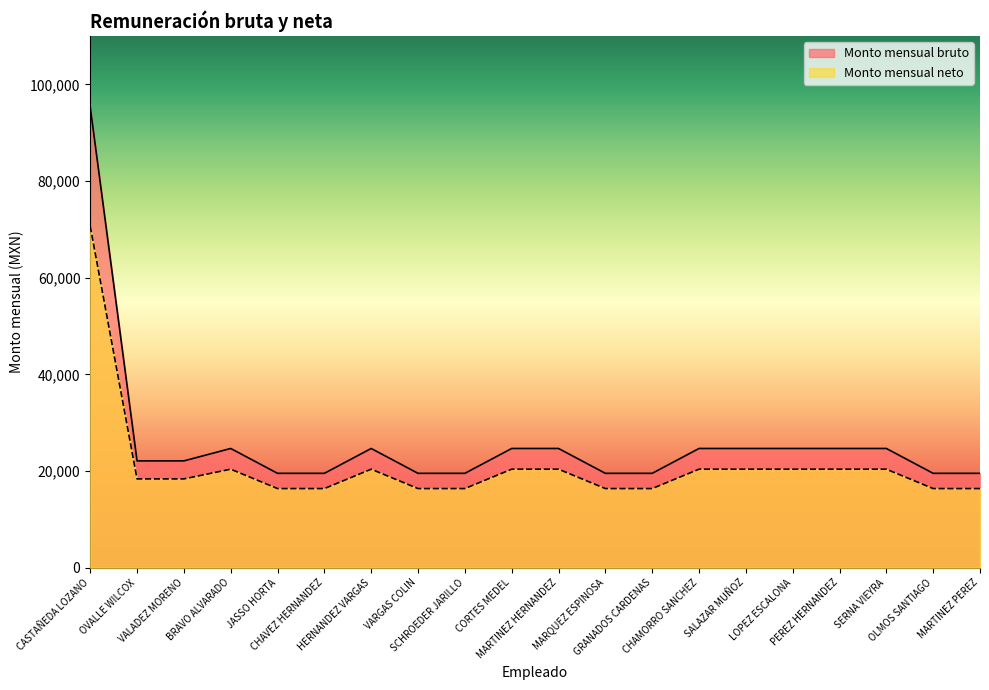

How many categories are shown in the chart?

20